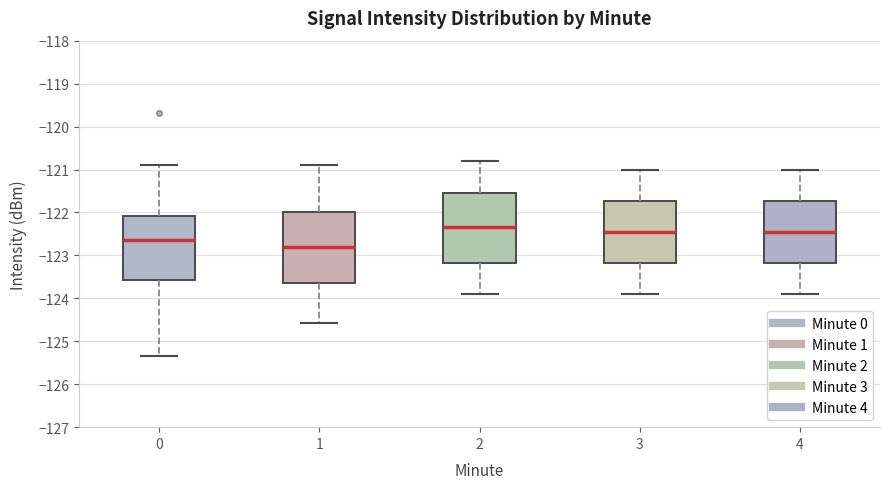

Which box has the lowest median line?

1